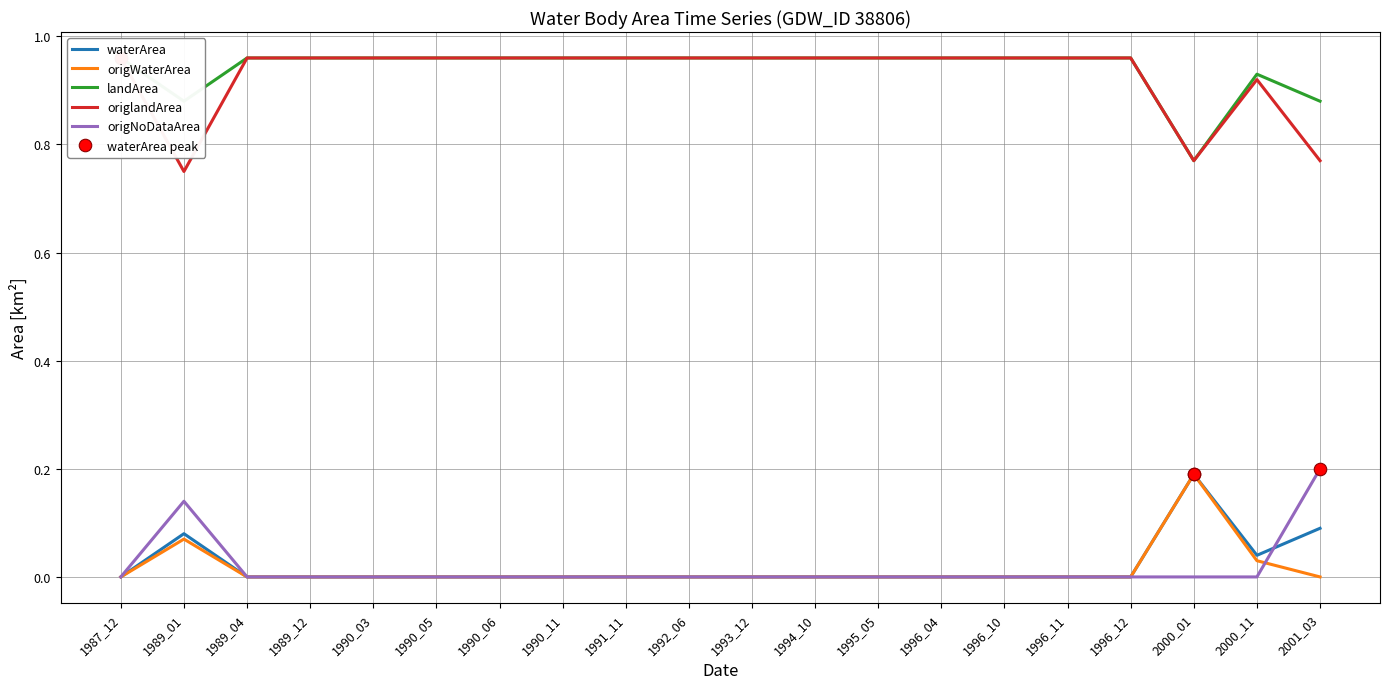

Reading left to right, transcribe all the data shown in this chart.

waterArea: 1987_12=0.0	1989_01=0.1	1989_04=0.0	1989_12=0.0	1990_03=0.0	1990_05=0.0	1990_06=0.0	1990_11=0.0	1991_11=0.0	1992_06=0.0	1993_12=0.0	1994_10=0.0	1995_05=0.0	1996_04=0.0	1996_10=0.0	1996_11=0.0	1996_12=0.0	2000_01=0.2	2000_11=0.0	2001_03=0.1
origWaterArea: 1987_12=0.0	1989_01=0.1	1989_04=0.0	1989_12=0.0	1990_03=0.0	1990_05=0.0	1990_06=0.0	1990_11=0.0	1991_11=0.0	1992_06=0.0	1993_12=0.0	1994_10=0.0	1995_05=0.0	1996_04=0.0	1996_10=0.0	1996_11=0.0	1996_12=0.0	2000_01=0.2	2000_11=0.0	2001_03=0.0
landArea: 1987_12=1.0	1989_01=0.9	1989_04=1.0	1989_12=1.0	1990_03=1.0	1990_05=1.0	1990_06=1.0	1990_11=1.0	1991_11=1.0	1992_06=1.0	1993_12=1.0	1994_10=1.0	1995_05=1.0	1996_04=1.0	1996_10=1.0	1996_11=1.0	1996_12=1.0	2000_01=0.8	2000_11=0.9	2001_03=0.9
origlandArea: 1987_12=1.0	1989_01=0.8	1989_04=1.0	1989_12=1.0	1990_03=1.0	1990_05=1.0	1990_06=1.0	1990_11=1.0	1991_11=1.0	1992_06=1.0	1993_12=1.0	1994_10=1.0	1995_05=1.0	1996_04=1.0	1996_10=1.0	1996_11=1.0	1996_12=1.0	2000_01=0.8	2000_11=0.9	2001_03=0.8
origNoDataArea: 1987_12=0.0	1989_01=0.1	1989_04=0.0	1989_12=0.0	1990_03=0.0	1990_05=0.0	1990_06=0.0	1990_11=0.0	1991_11=0.0	1992_06=0.0	1993_12=0.0	1994_10=0.0	1995_05=0.0	1996_04=0.0	1996_10=0.0	1996_11=0.0	1996_12=0.0	2000_01=0.0	2000_11=0.0	2001_03=0.2